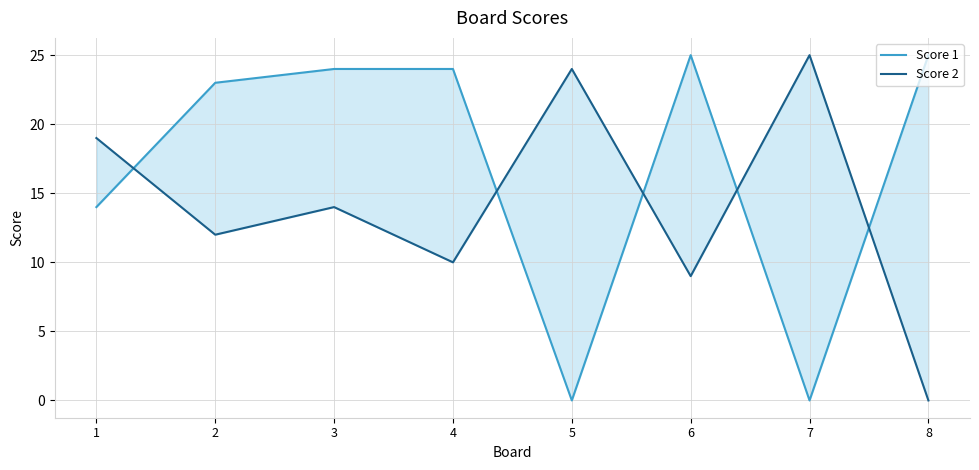

In Score 1, how many points are lower than both neighbors (excluding endpoints)?

2